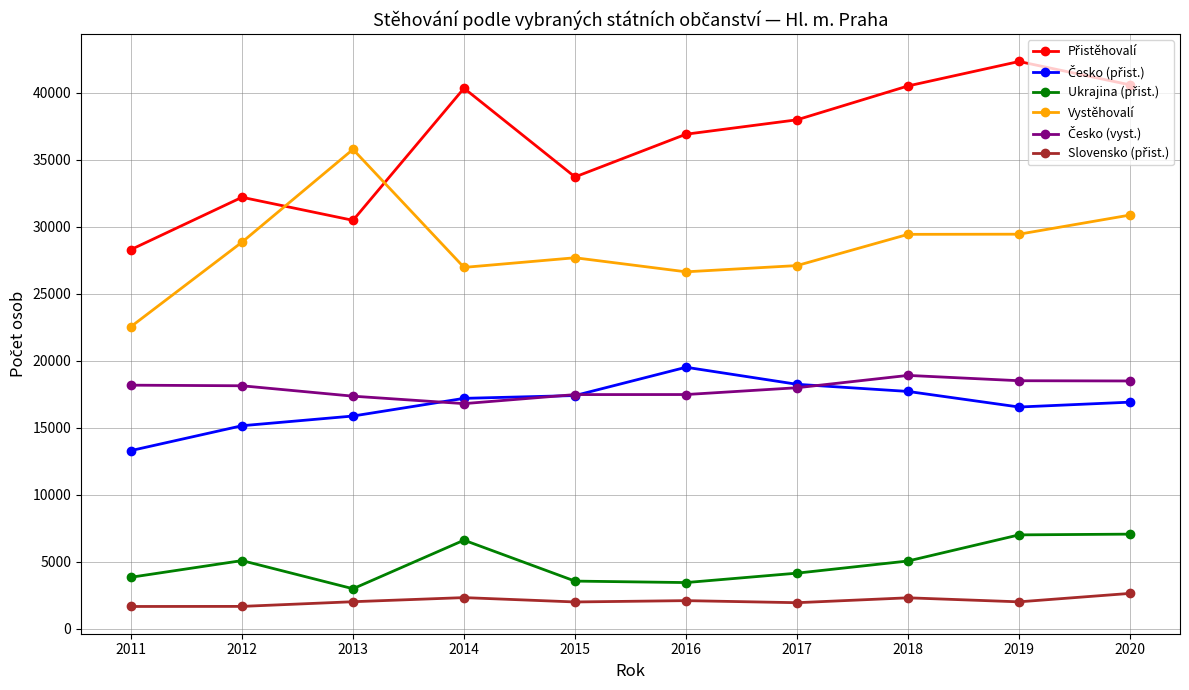

Count the number of data series in this chart.

6